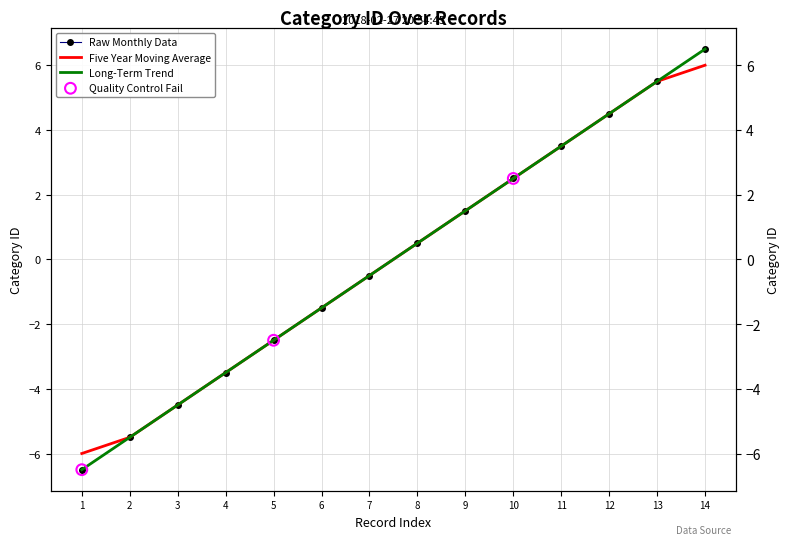

What is the change in value from 2 to 3?

+1.0